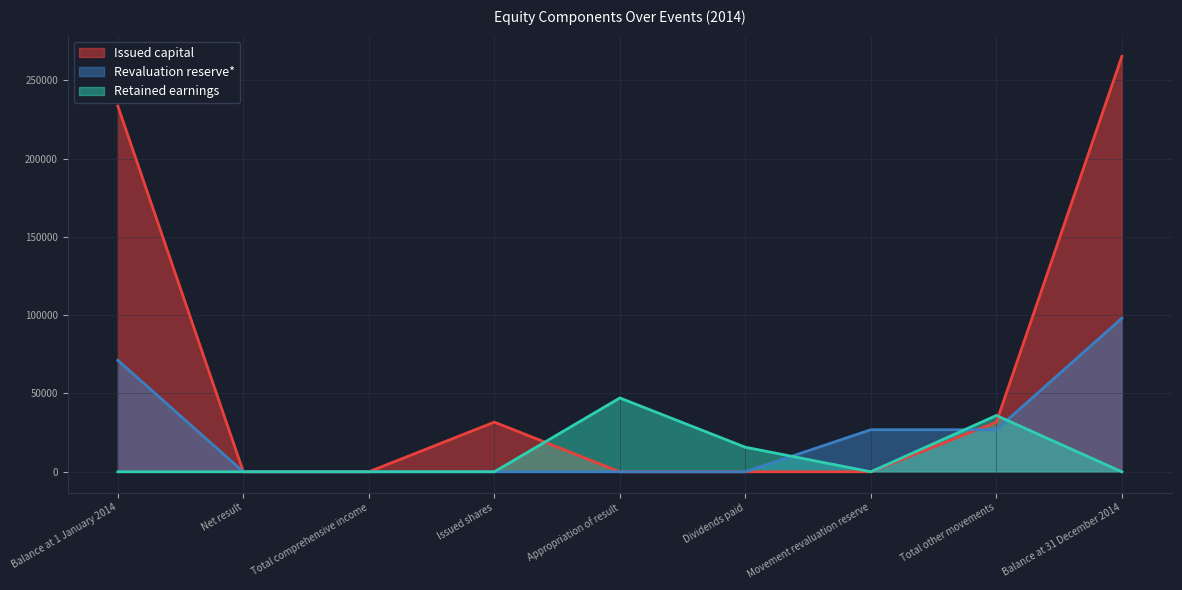

Where do Revaluation reserve* and Issued capital first cross each other?

Movement revaluation reserve and Total other movements